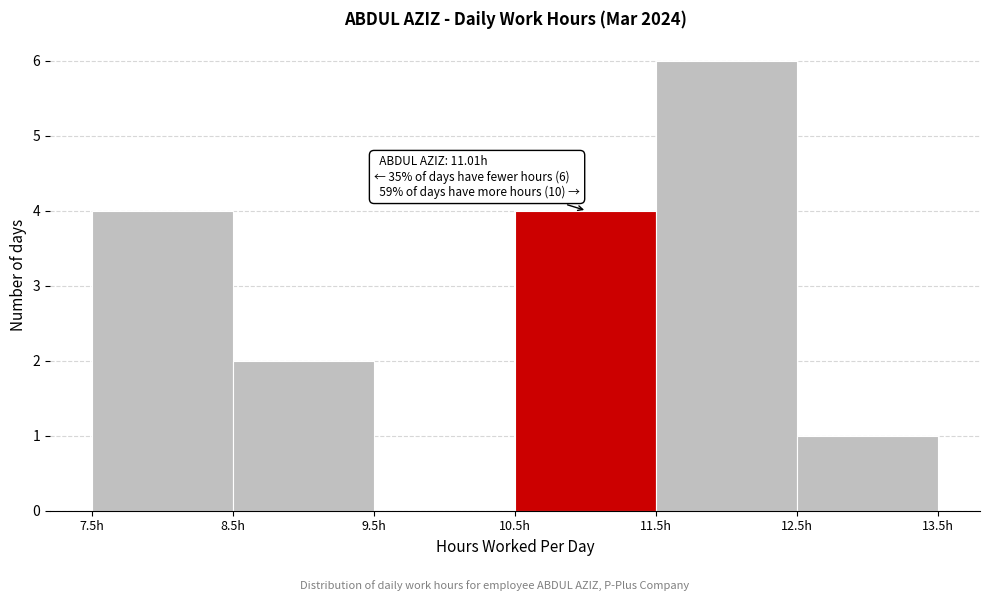

Which range on the x-axis has the tallest bar?

11.5 to 12.5